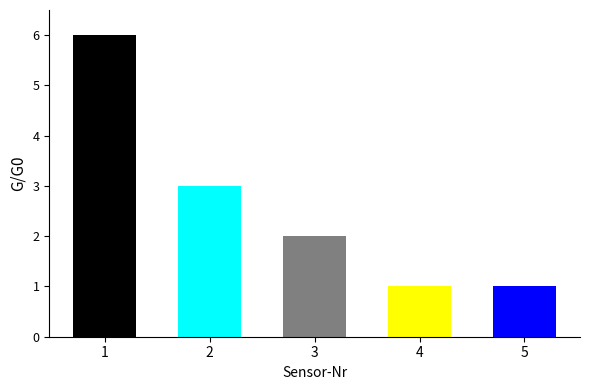

What is the change in value from 2 to 3?

-1